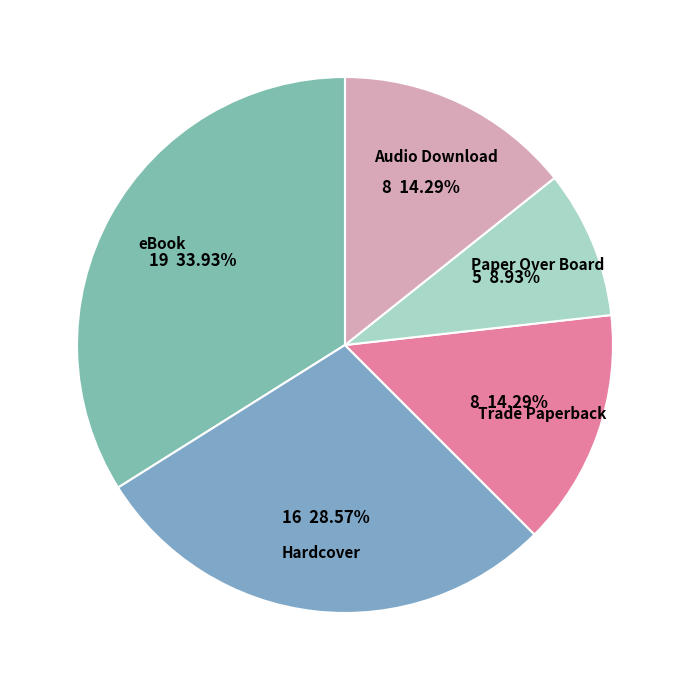

Is Hardcover the majority of the pie?

No